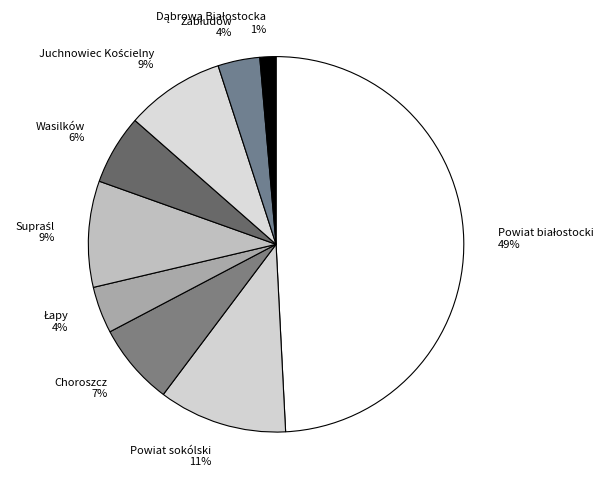

How many slices are in this pie chart?

9